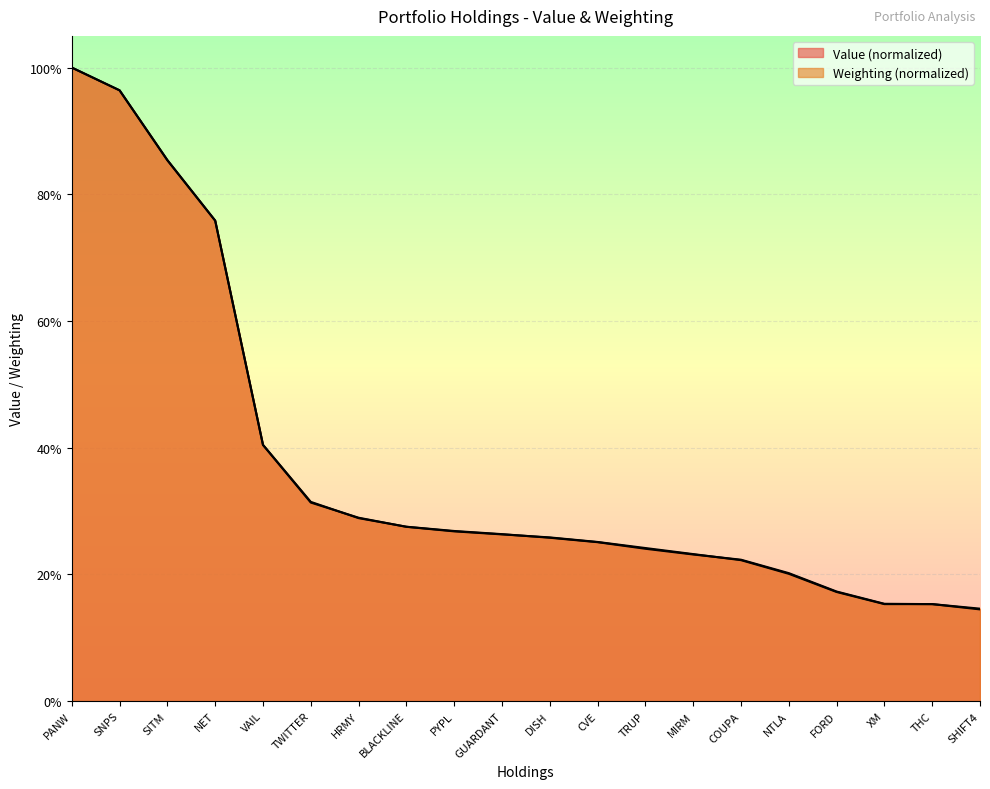

Reading right to left, extract all data points from this chart.

Value: SHIFT4=14.5	THC=15.3	XM=15.4	FORD=17.3	NTLA=20.2	COUPA=22.3	MIRM=23.1	TRUP=24.0	CVE=25.1	DISH=25.8	GUARDANT=26.4	PYPL=26.9	BLACKLINE=27.5	HRMY=28.9	TWITTER=31.4	VAIL=40.5	NET=75.8	SITM=85.4	SNPS=96.4	PANW=100.0
Weighting: SHIFT4=14.6	THC=15.3	XM=15.3	FORD=17.2	NTLA=20.1	COUPA=22.2	MIRM=23.2	TRUP=24.2	CVE=25.1	DISH=25.8	GUARDANT=26.3	PYPL=26.8	BLACKLINE=27.5	HRMY=28.9	TWITTER=31.3	VAIL=40.4	NET=75.8	SITM=85.4	SNPS=96.4	PANW=100.0